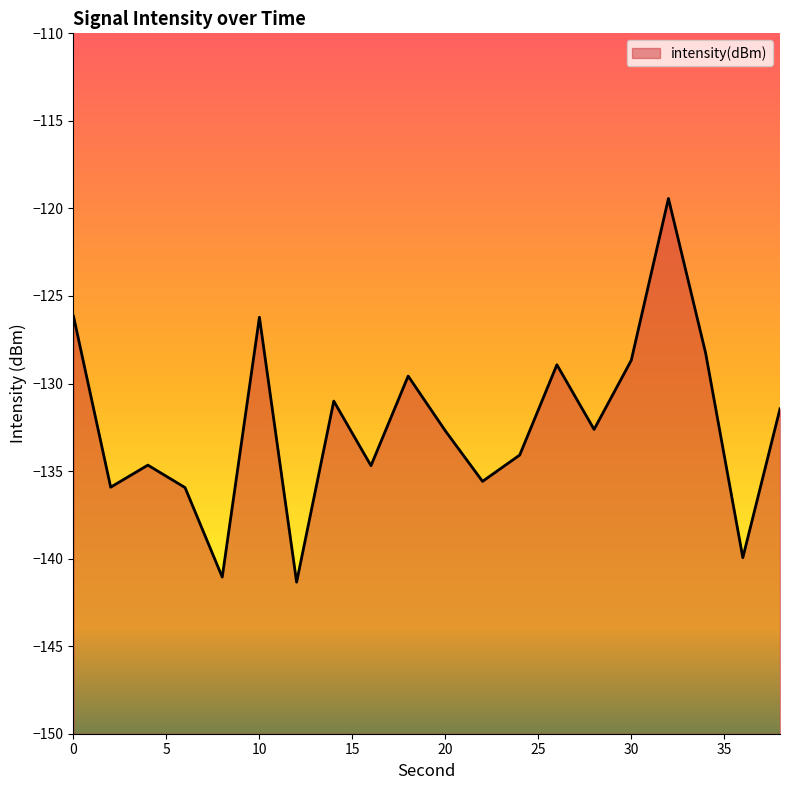

How many values are below -132?

11